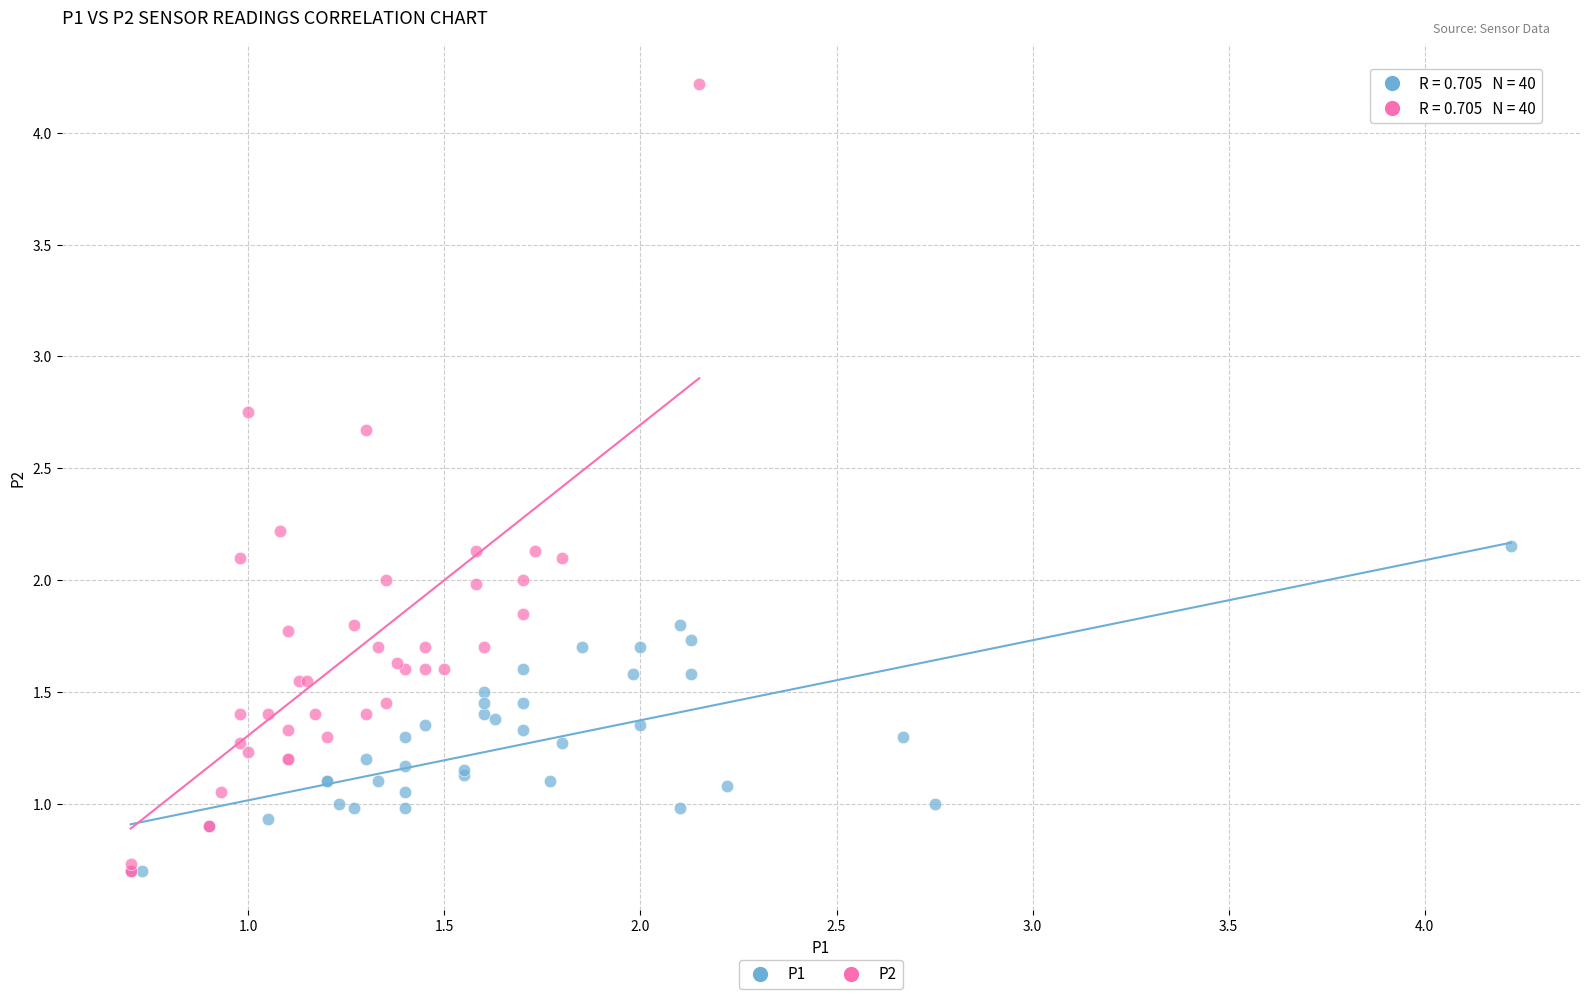

Which series reaches the maximum Y coordinate?

P2